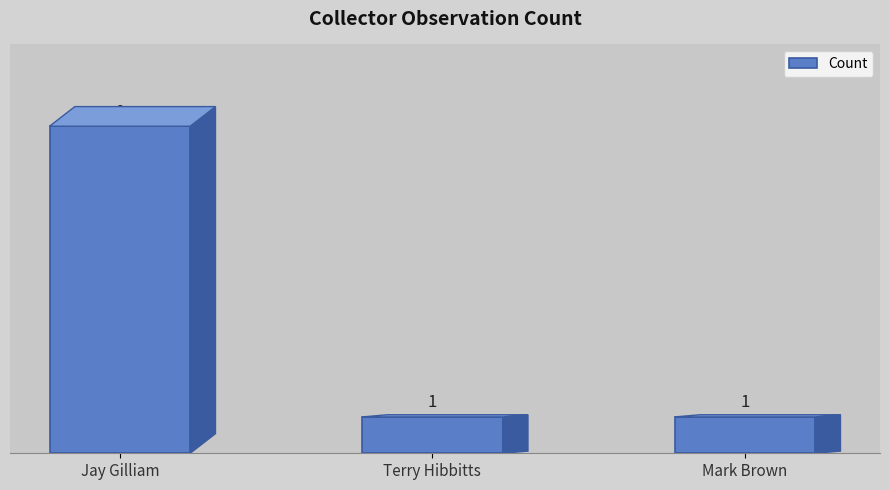

Count the values in the range 1 to 9.

3